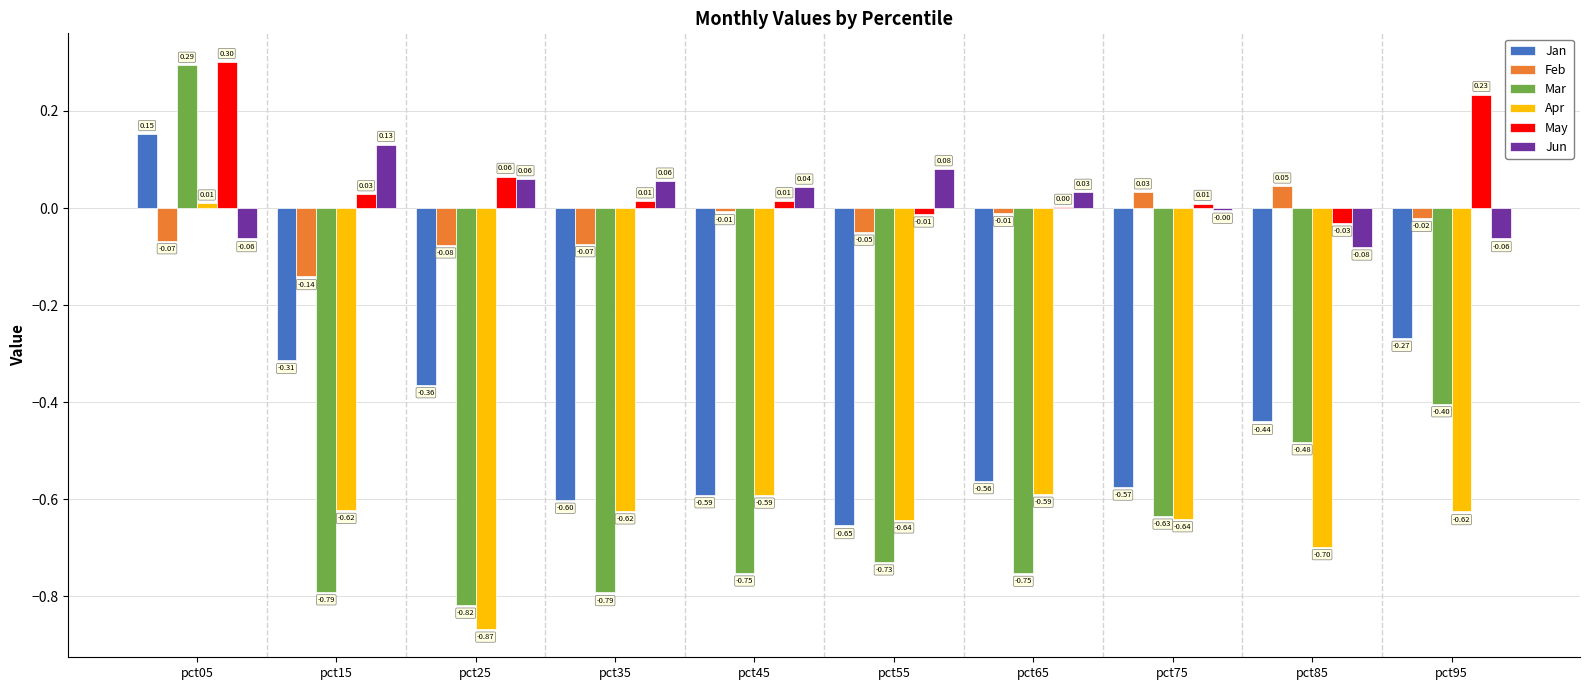

The value of Jan at pct65 is -0.2. True or false?

False